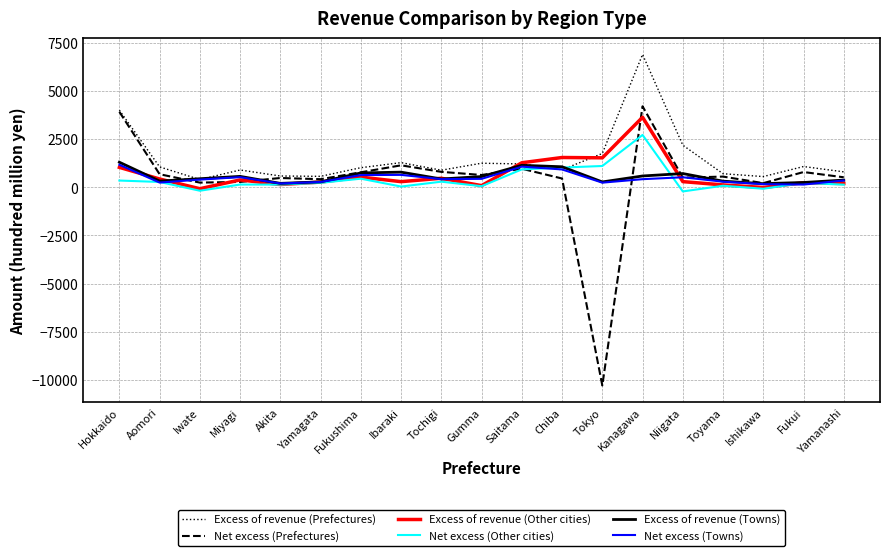

Which label corresponds to the smallest value in the chart?

Tokyo